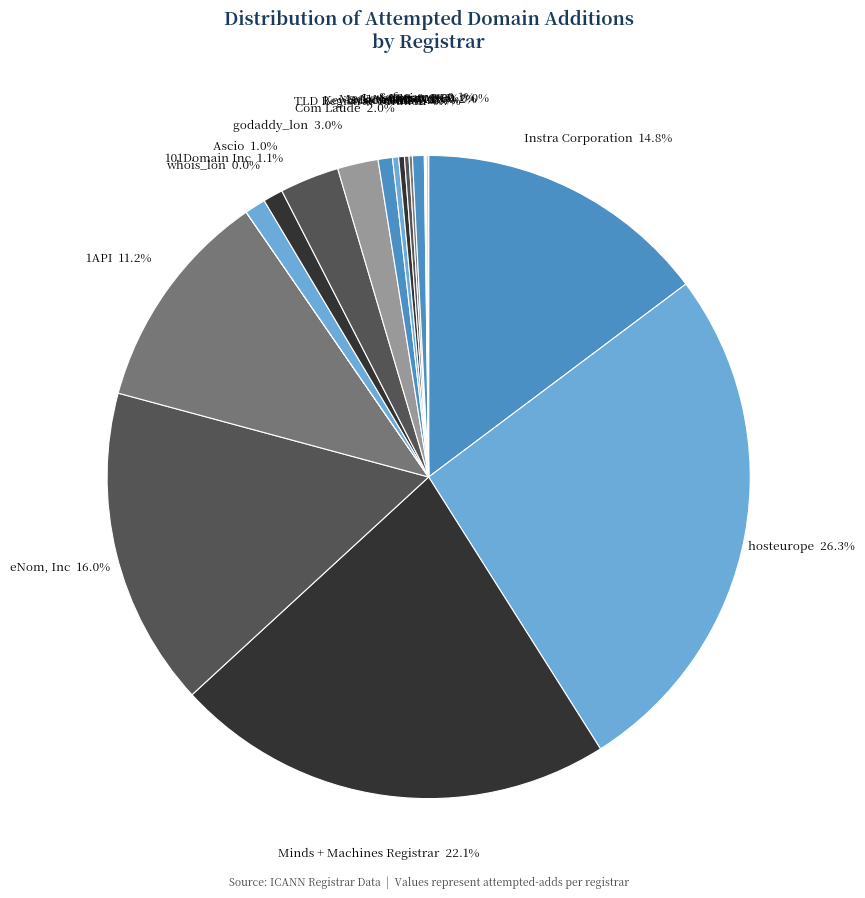

Between 101Domain Inc 1.1% and 1API 11.2%, which is larger?

1API 11.2%